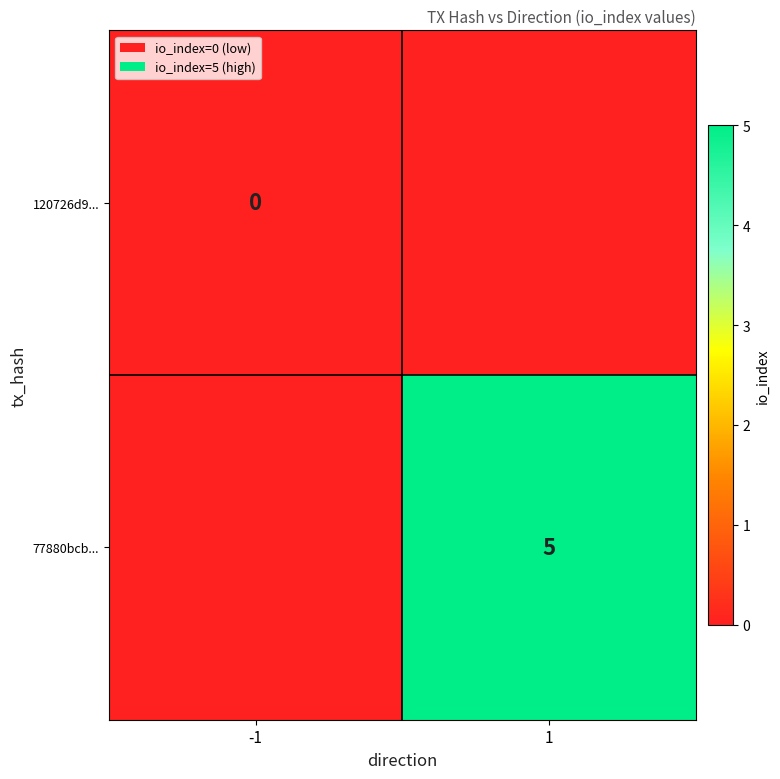

Between 1 and -1, which is larger?

-1